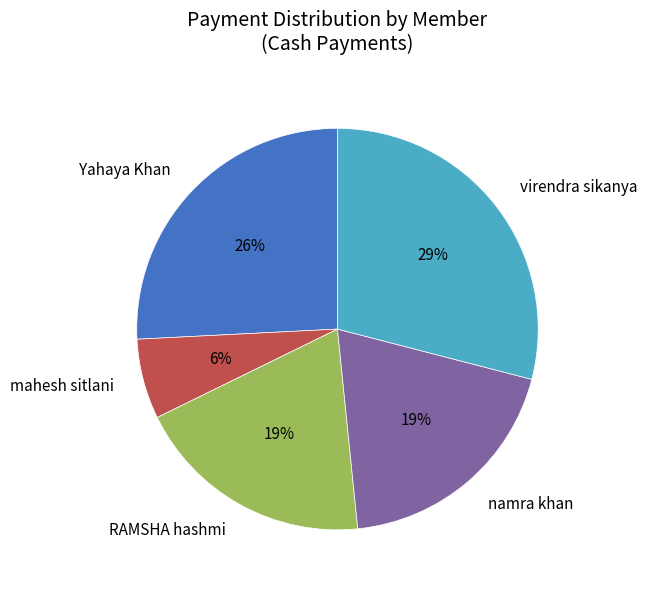

Which has a higher value, RAMSHA hashmi or Yahaya Khan?

Yahaya Khan